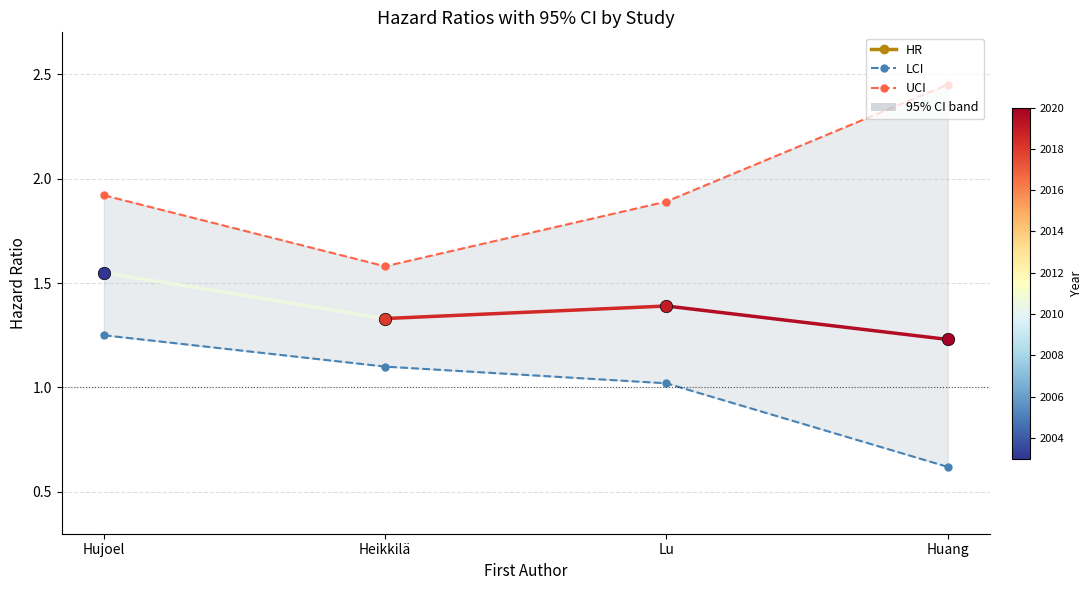

At how many categories does at least one series exceed 1?

4